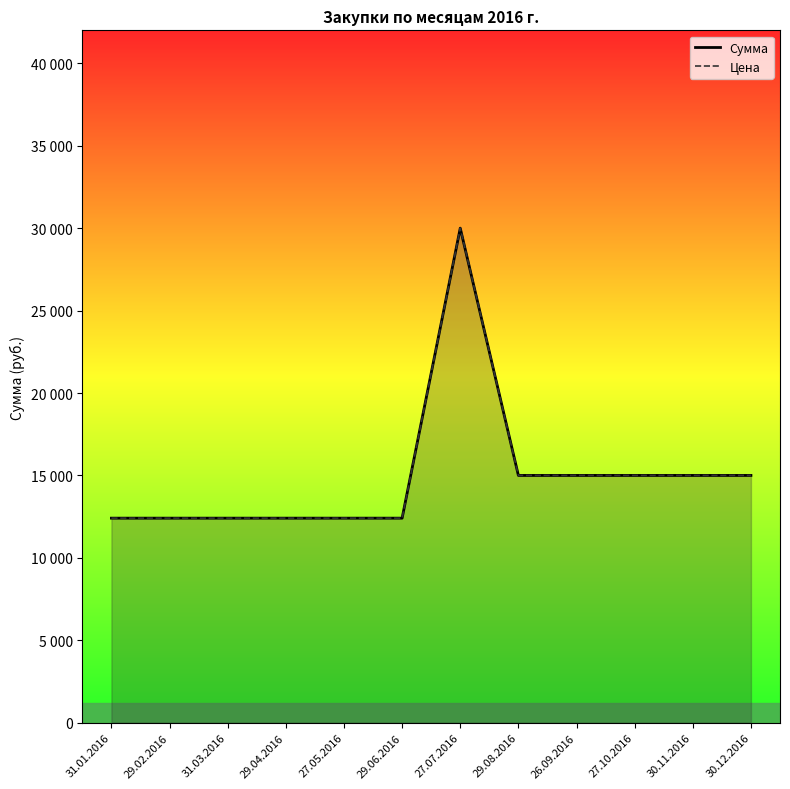

What is the average value of the Сумма series?

14954